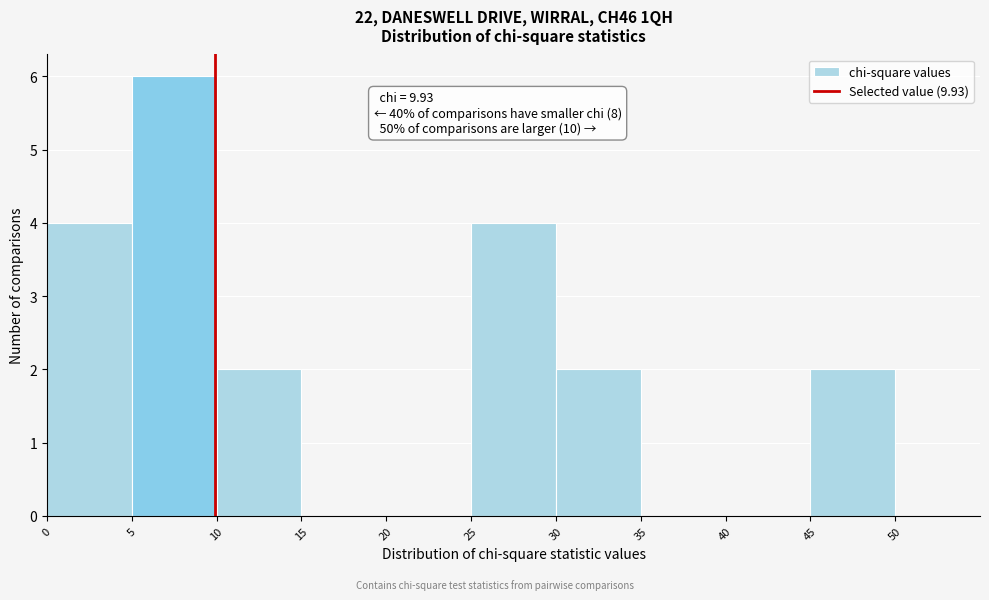

Which range on the x-axis has the tallest bar?

5 to 10